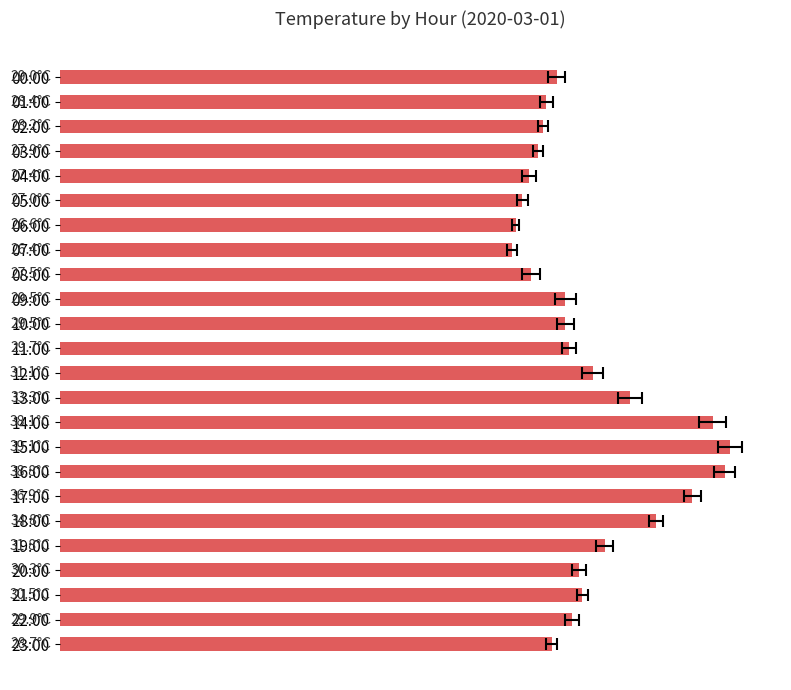

How many bars are there in total?

24